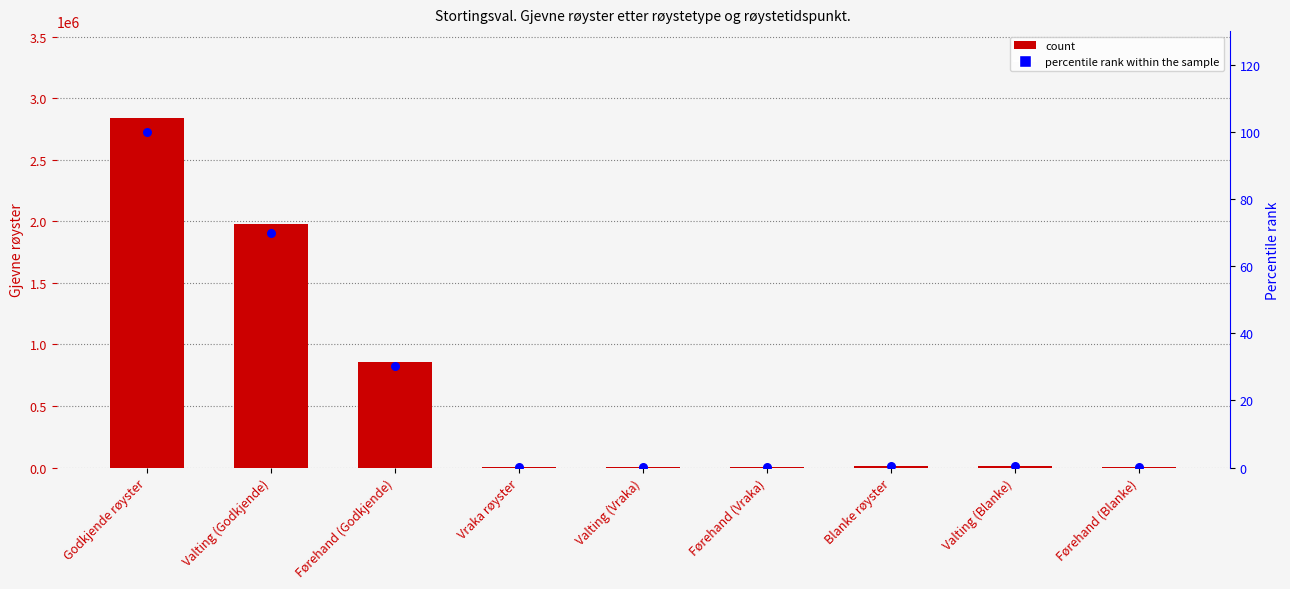

What are all the series names shown in the legend?

count, percentile rank within the sample